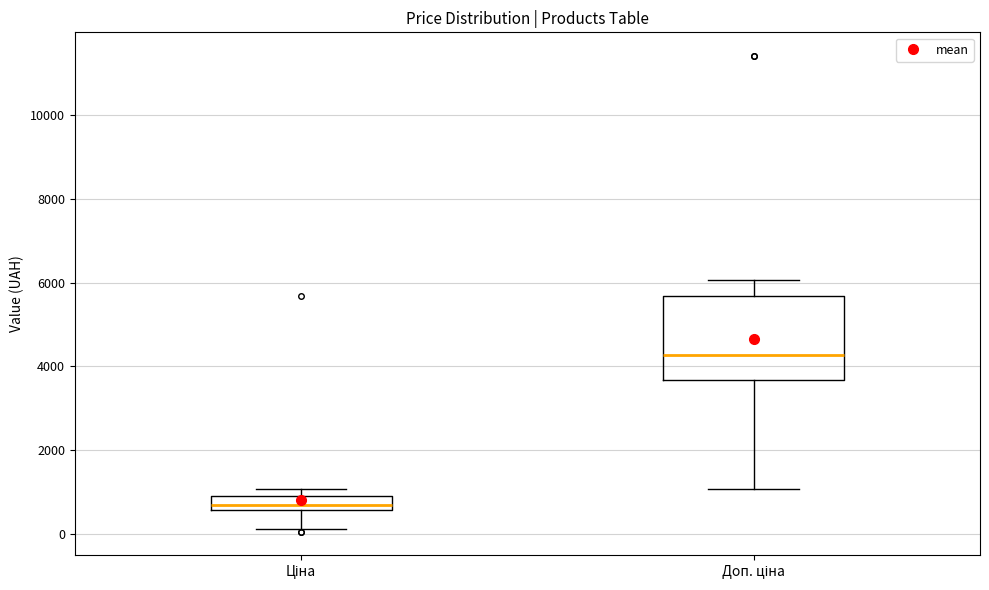

Which box is the tallest, from its lower edge to its upper edge?

Доп. ціна